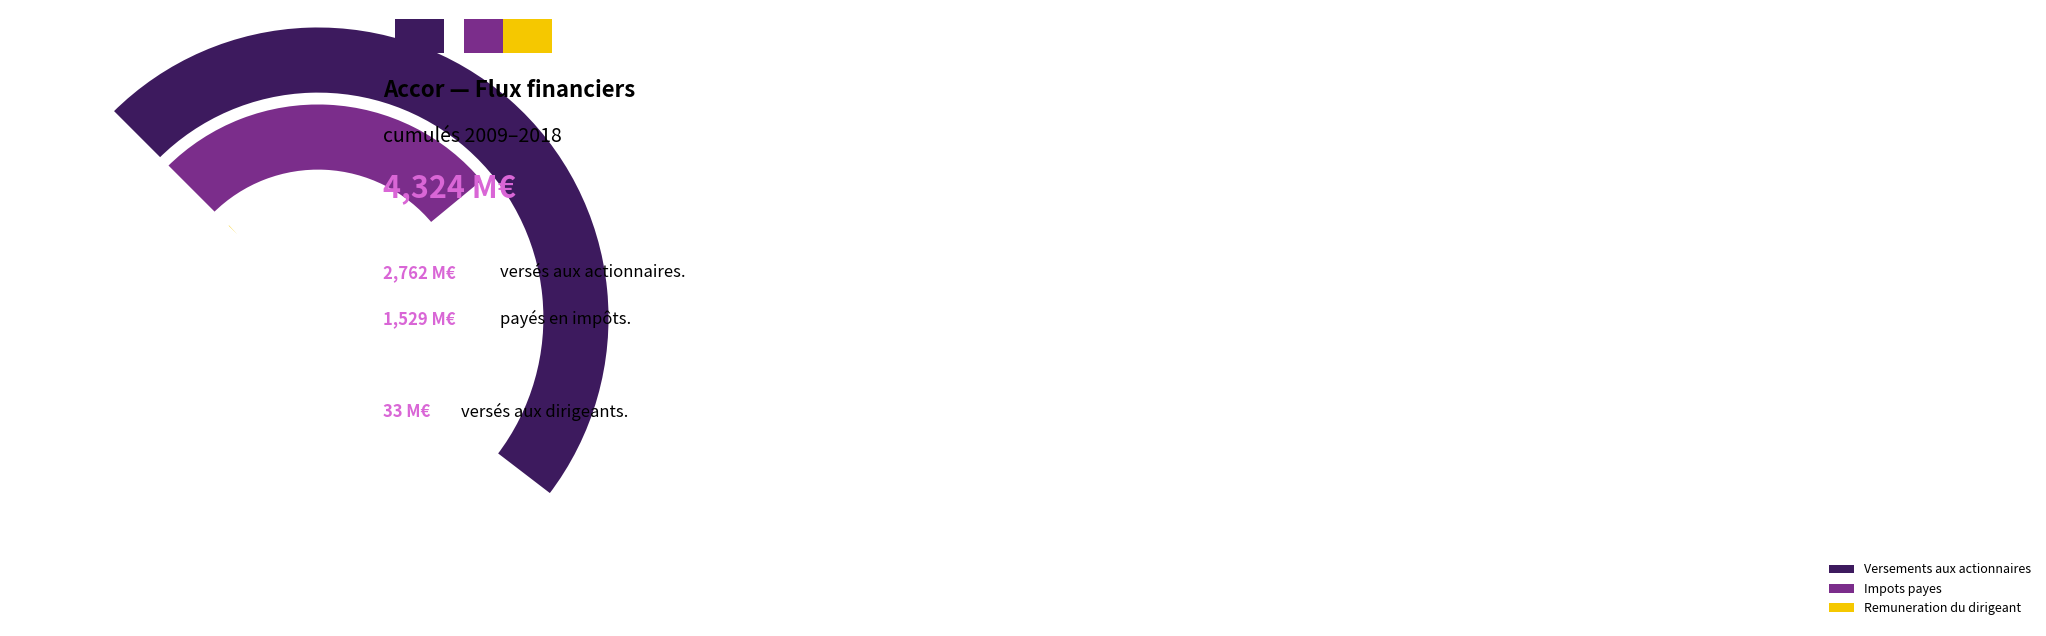

Does 2010 account for over 50% of the chart?

No